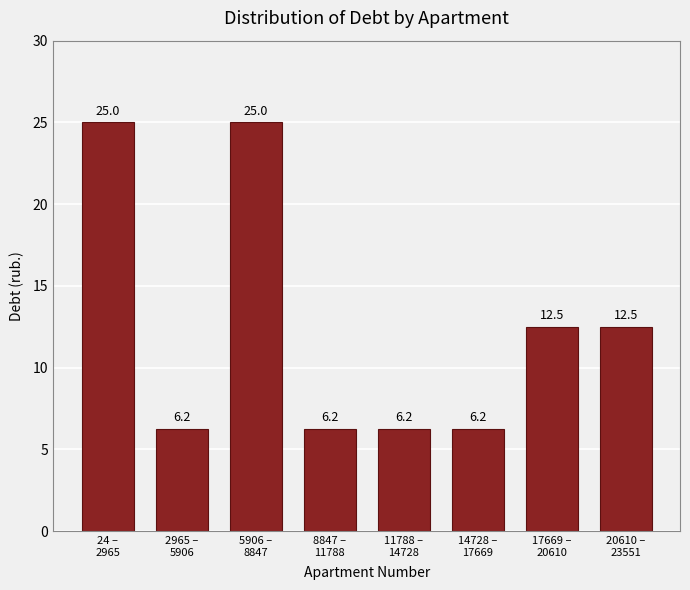

What is the greatest value displayed?

25.0